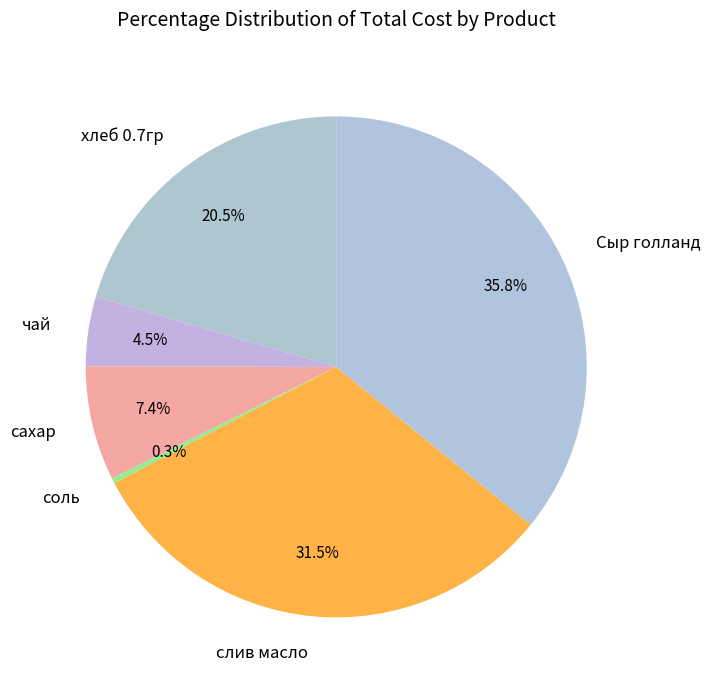

What is the largest slice in the pie chart?

Сыр голланд